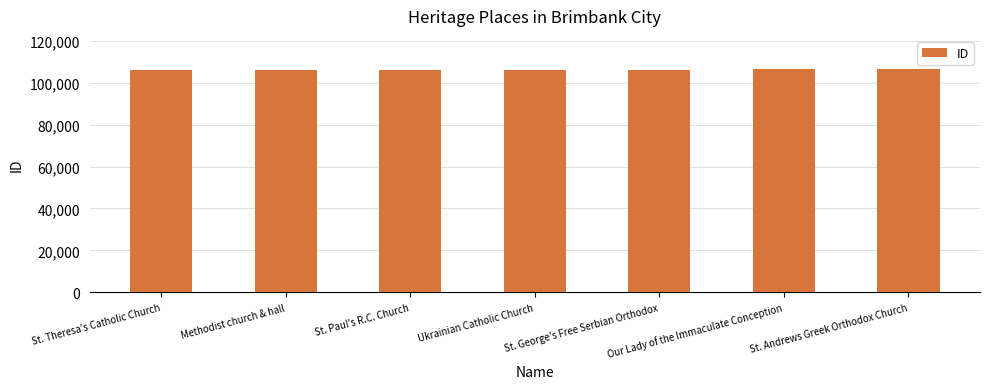

What is the smallest value displayed?

105899